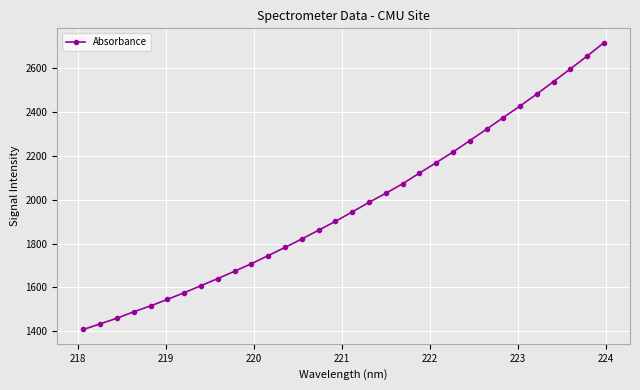

What is the minimum value shown in the chart?

1408.6